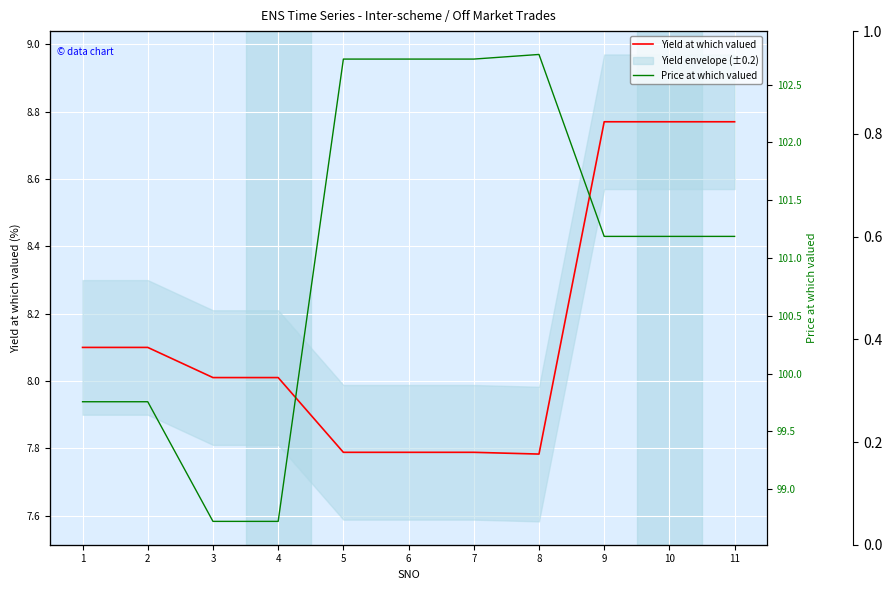

At which label is Yield at which valued closest to 8?

3